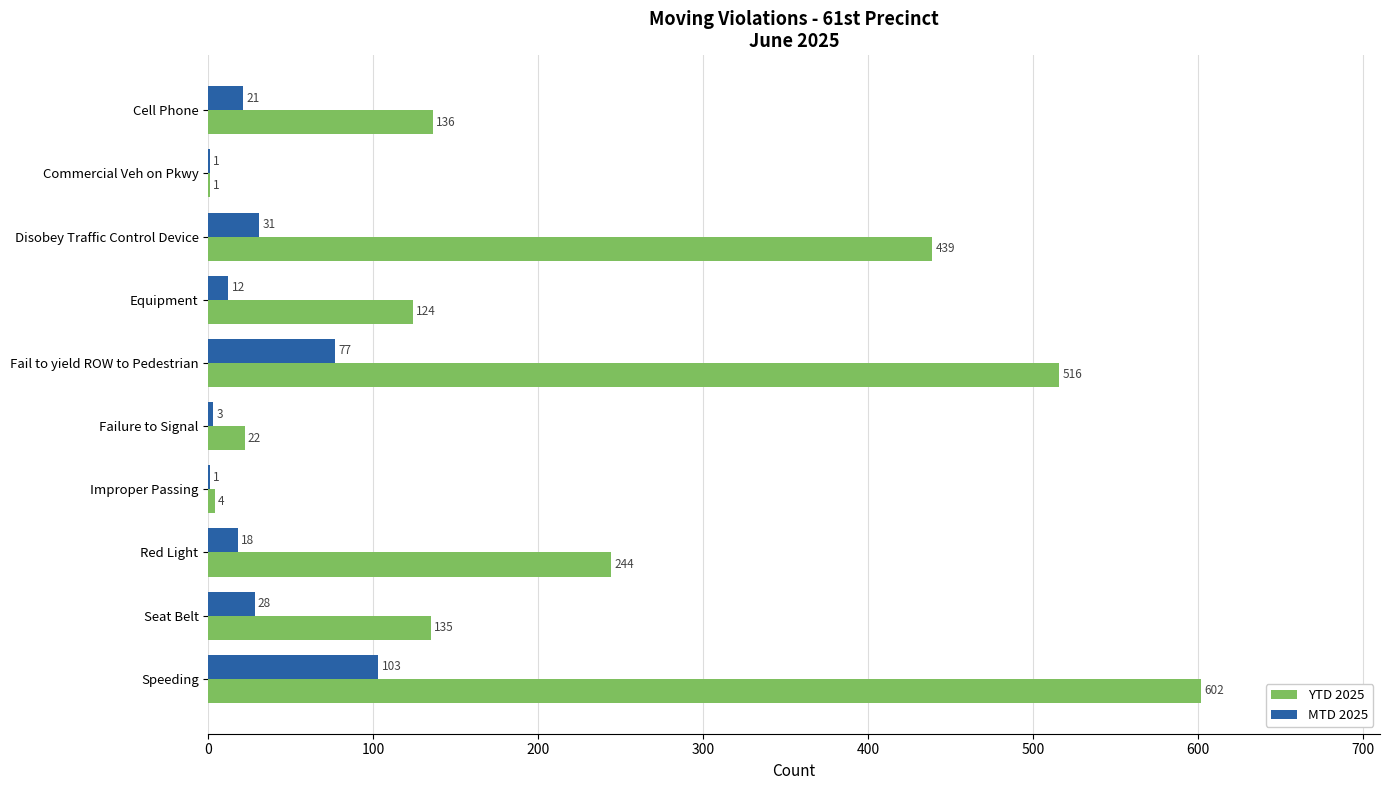

Where is MTD 2025 nearest to the value 52?

Disobey Traffic Control Device